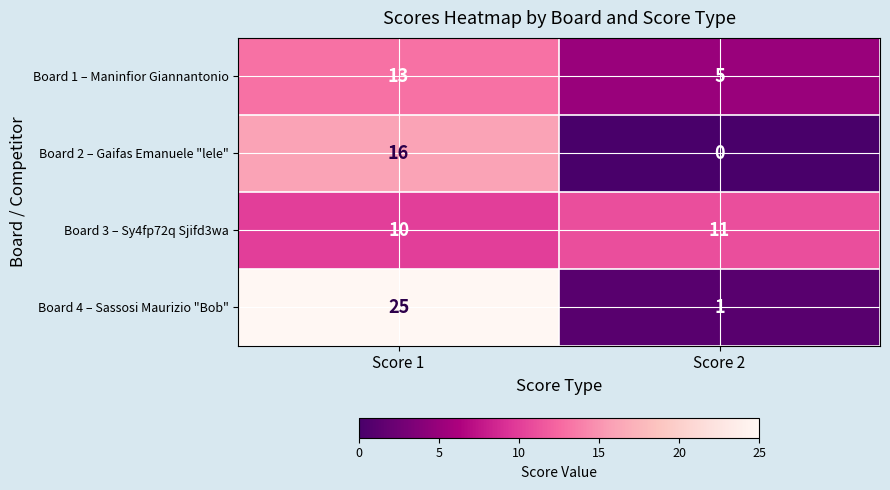

The value of Board 4 – Sassosi Maurizio "Bob" at Score 1 is 14. True or false?

False